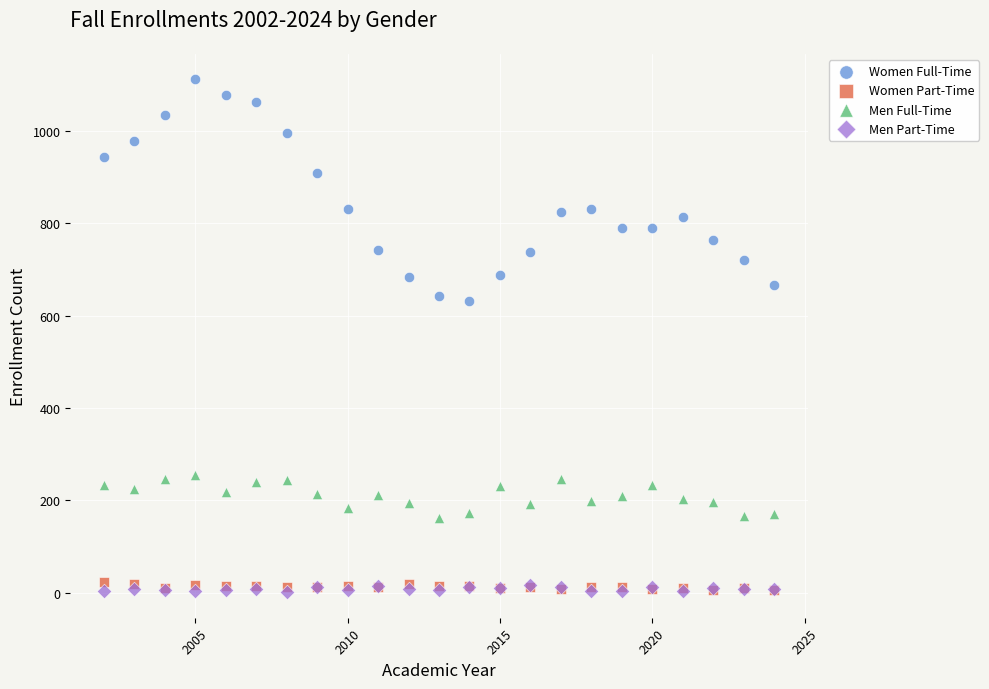

What are all the series names shown in the legend?

Women Full-Time, Women Part-Time, Men Full-Time, Men Part-Time